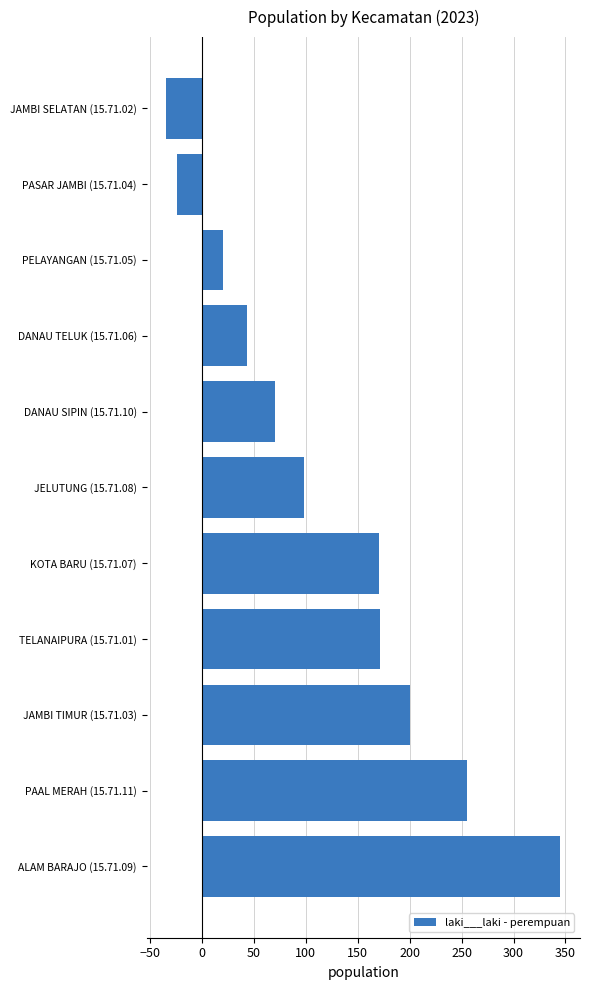

What is the smallest value displayed?

-34